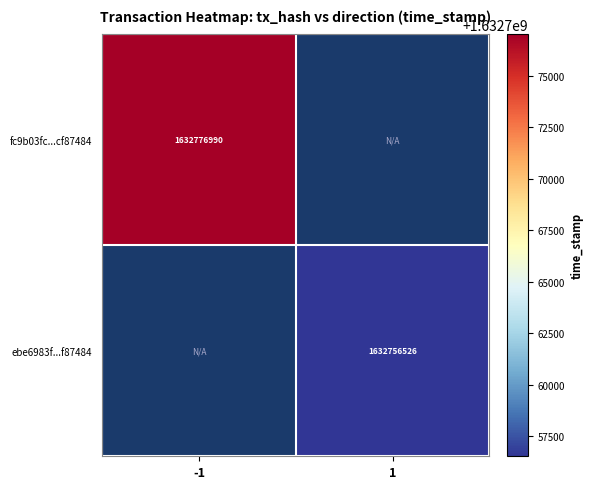

The fc9b03fc...cf87484 series shows 1632776990 at -1. True or false?

True